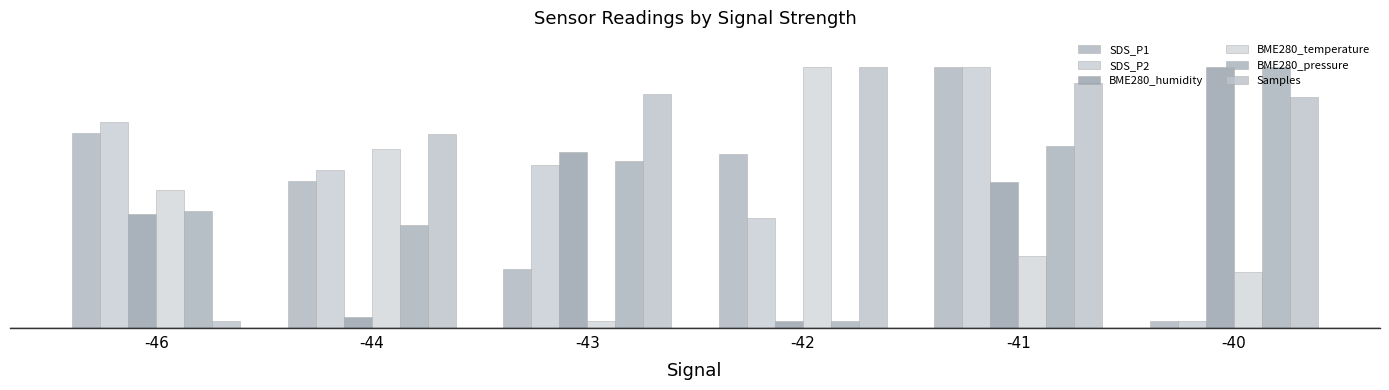

What is the value of the BME280_humidity bar at the 3rd from the left?

138.3